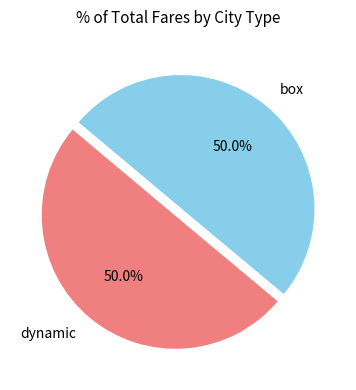

What is the total percentage of box and dynamic?

100.0%